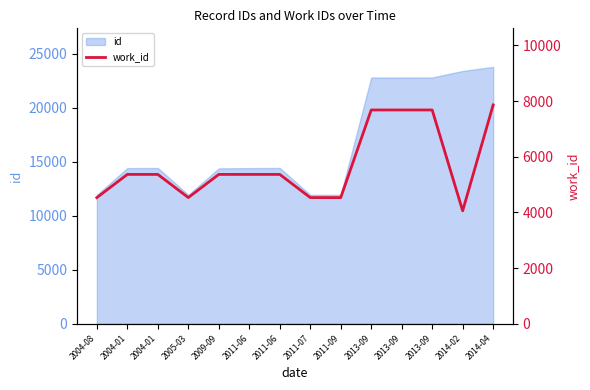

Reading left to right, extract all data points from this chart.

4532	5366	5366	4534	5366	5366	5366	4534	4532	7682	7682	7682	4057	7864